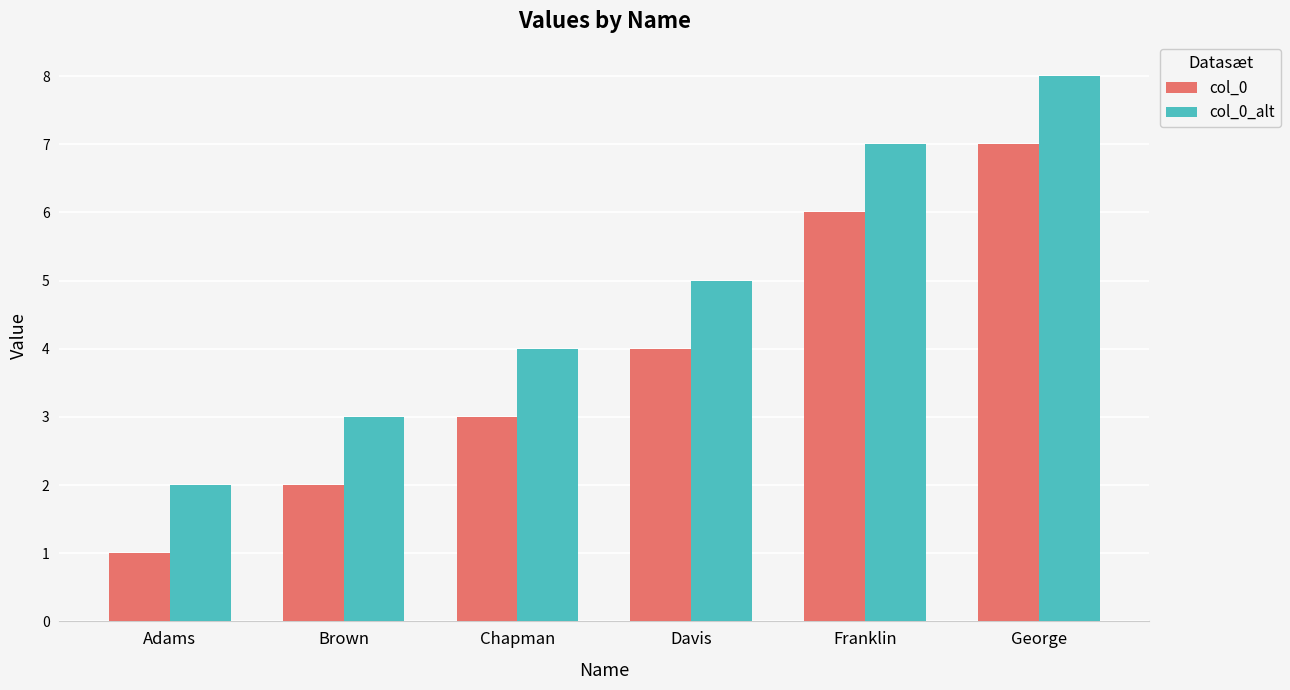

Reading left to right, list all the values displayed in this chart.

col_0: Adams=1	Brown=2	Chapman=3	Davis=4	Franklin=6	George=7
col_0_alt: Adams=2	Brown=3	Chapman=4	Davis=5	Franklin=7	George=8